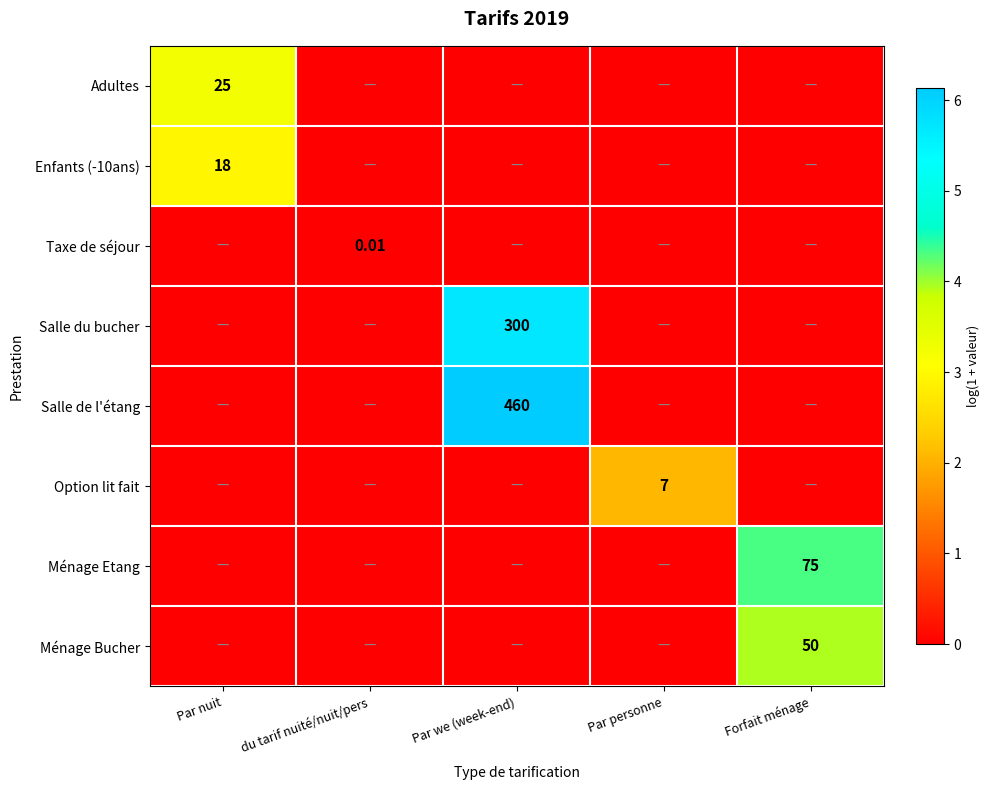

List the series in order of their peak value, lowest first.

Taxe de séjour, Option lit fait, Enfants (-10ans), Adultes, Ménage Bucher, Ménage Etang, Salle du bucher, Salle de l'étang